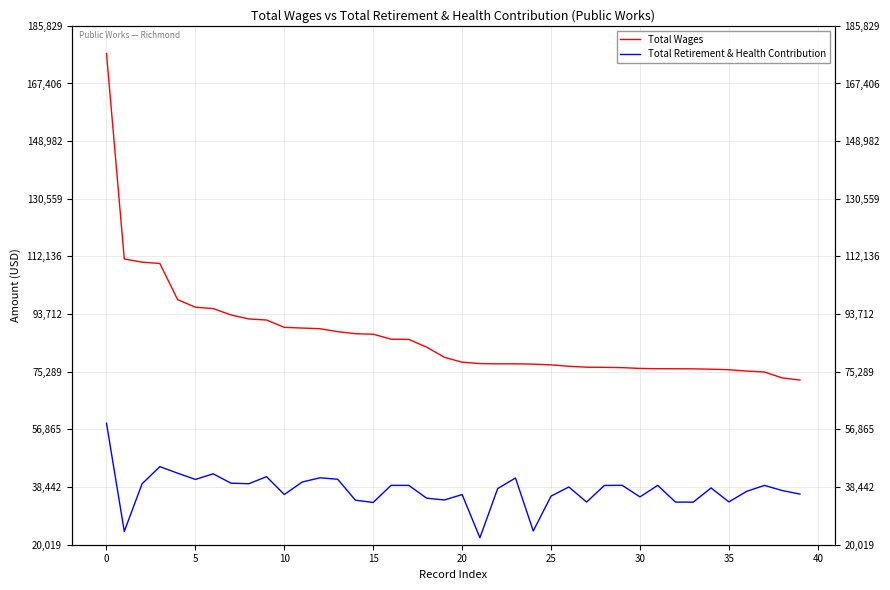

What is the label of the 23rd point from the right?

17